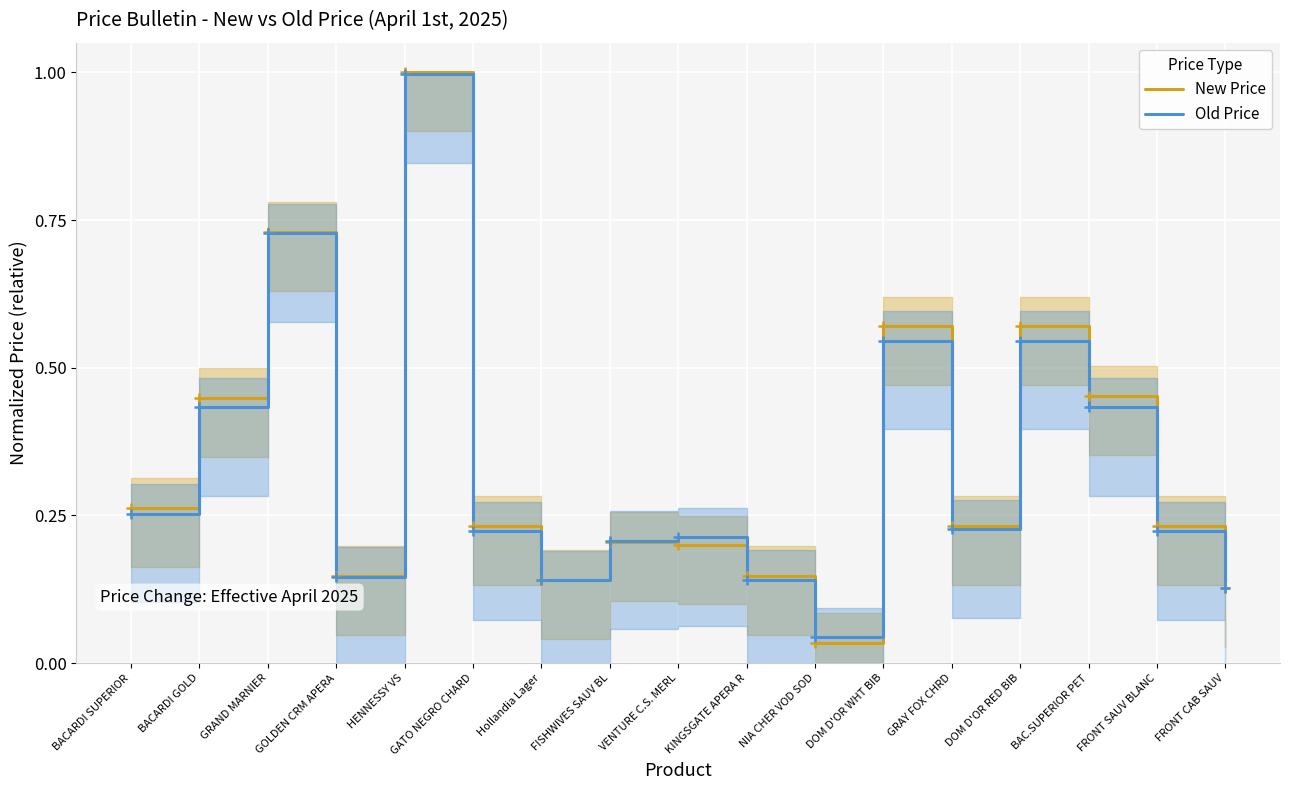

Is the value of Old Price at DOM D'OR RED BIB greater than the value of New Price at FISHWIVES SAUV BL?

Yes